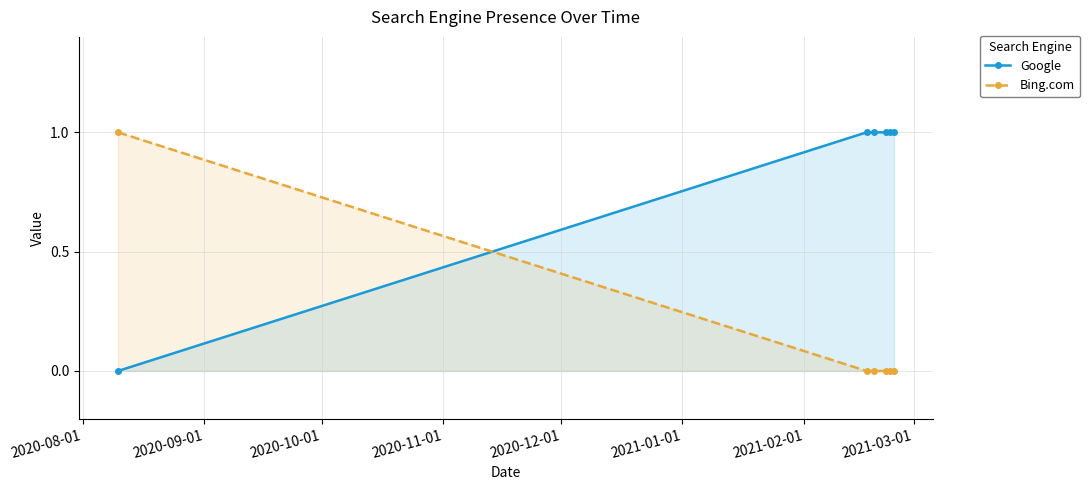

True or false: Google and Bing.com cross at least once.

True